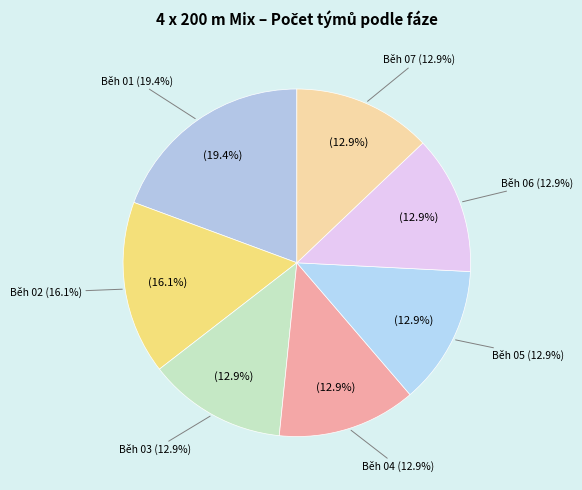

Is Běh 05 the majority of the pie?

No